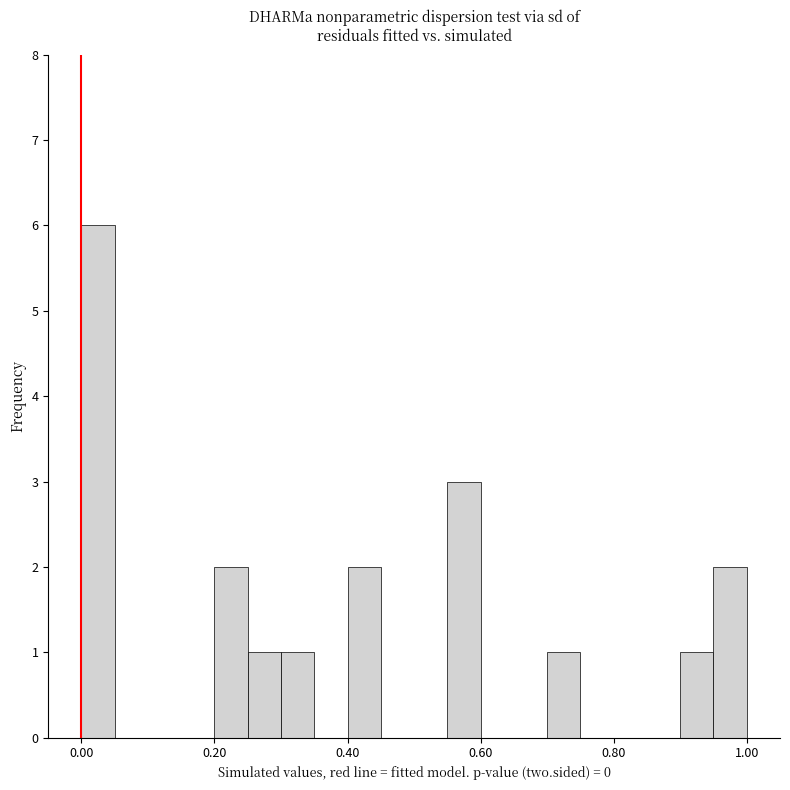

Read against the x-axis, roughly where is the centre of the tallest bar?

0.02